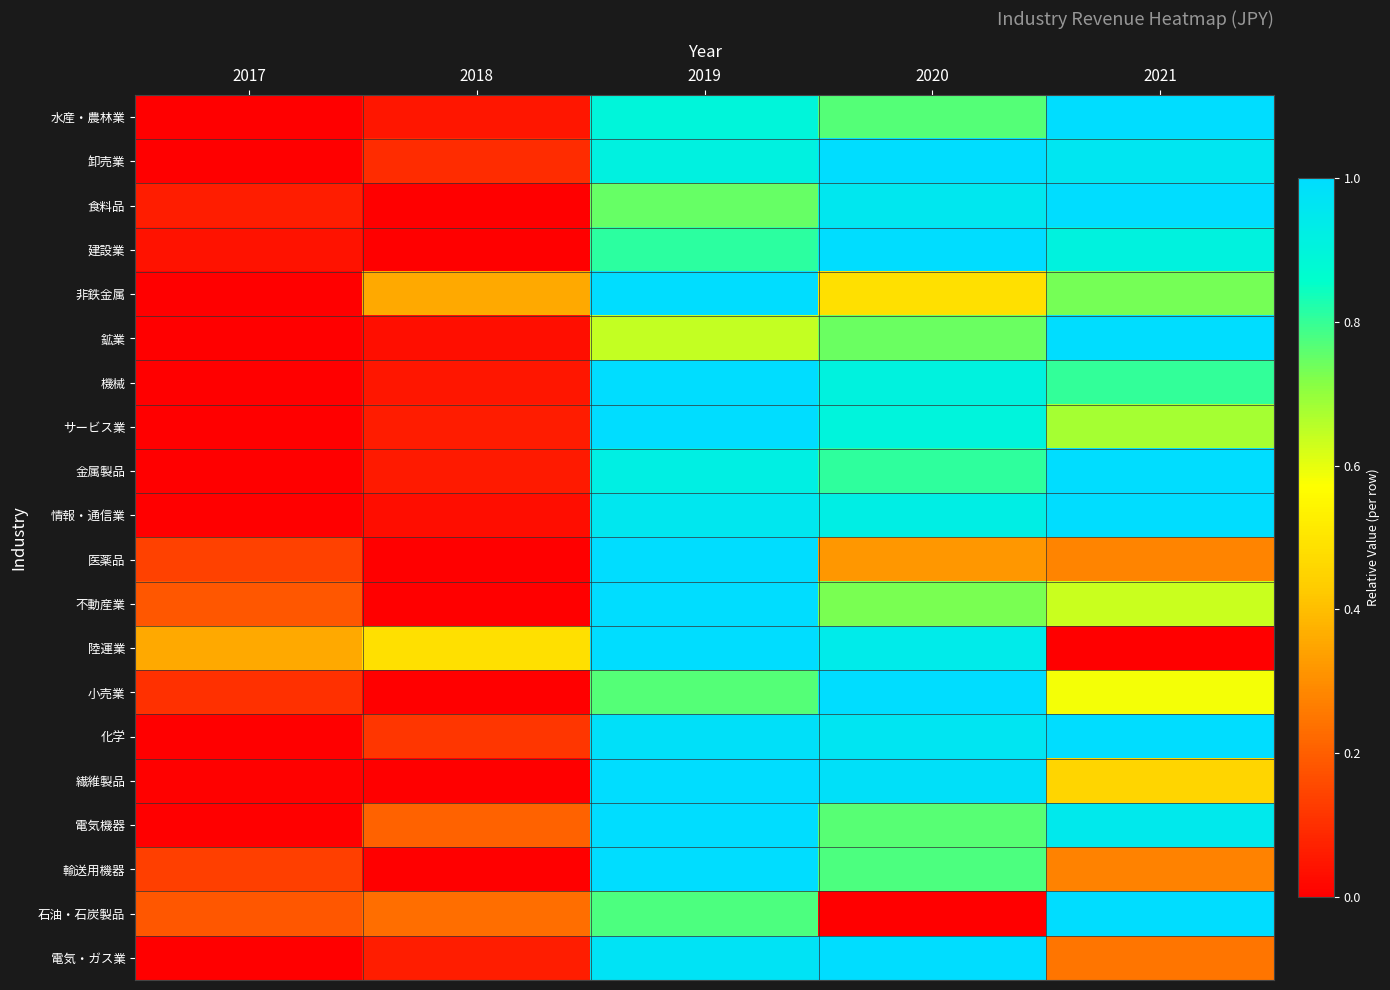

Rank the series by their maximum value, from highest to lowest.

水産・農林業, 卸売業, 食料品, 建設業, 非鉄金属, 鉱業, 機械, サービス業, 金属製品, 情報・通信業, 医薬品, 不動産業, 陸運業, 小売業, 化学, 繊維製品, 電気機器, 輸送用機器, 石油・石炭製品, 電気・ガス業